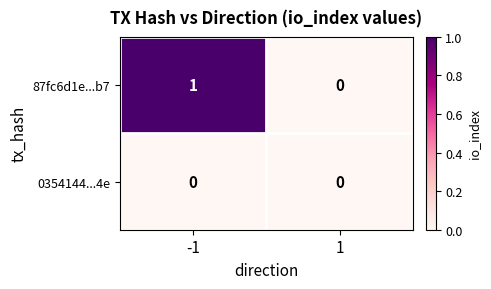

Which series changed the most between -1 and 1?

87fc6d1e...b7